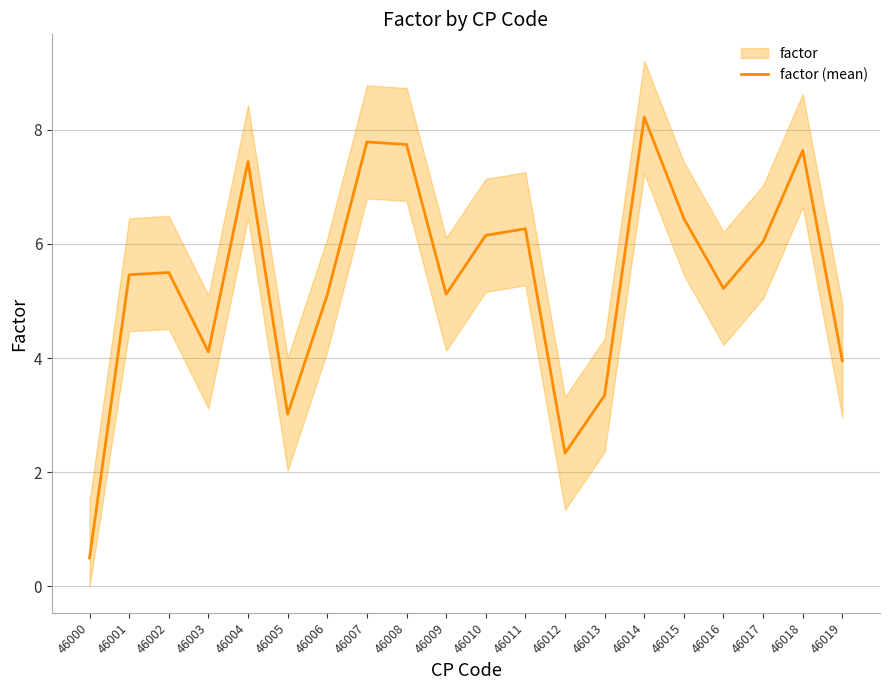

What is the average value?

5.4